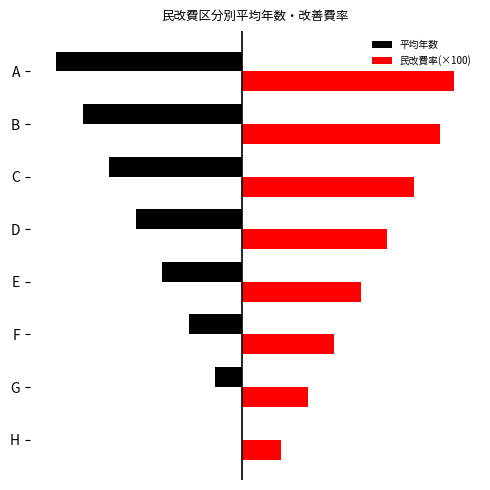

What are all the series names shown in the legend?

平均年数, 民改費率(×100)